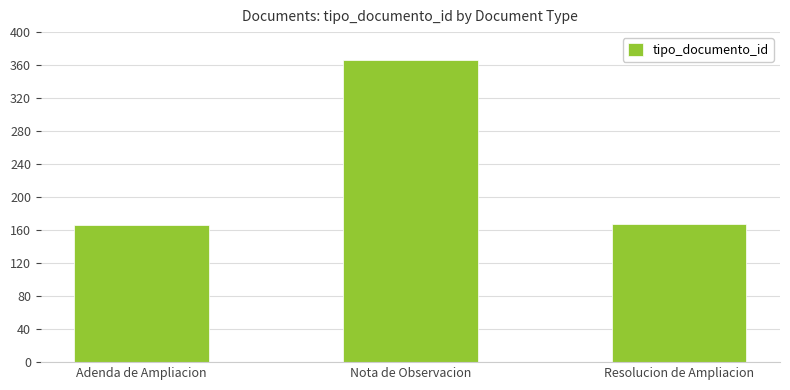

What is the difference between the values at Nota de Observacion and Adenda de Ampliacion?

200